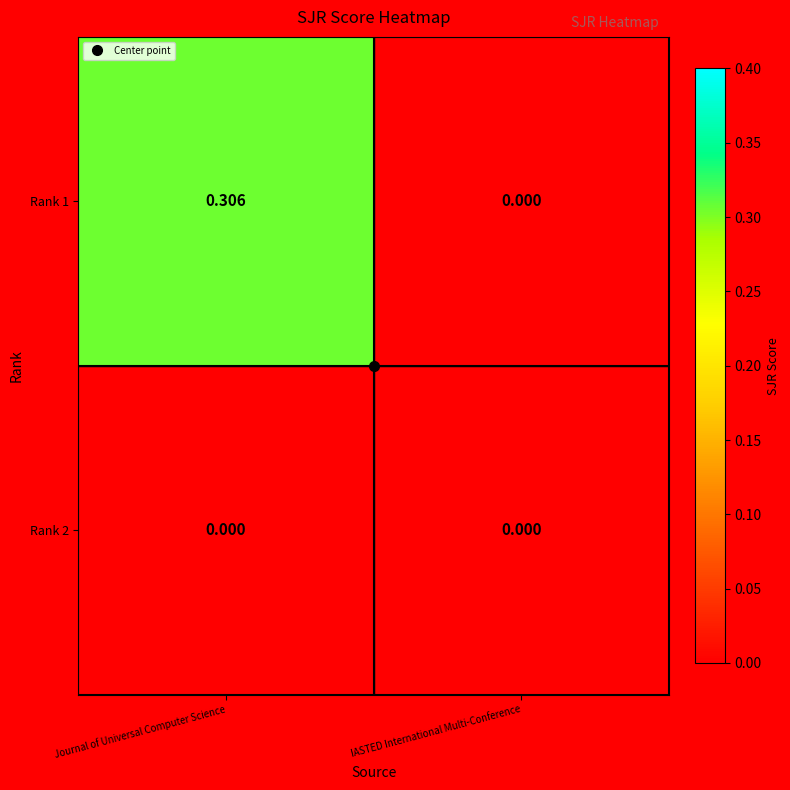

Is the value of Rank 2 at Journal of Universal Computer Science greater than the value of Rank 1 at Journal of Universal Computer Science?

No